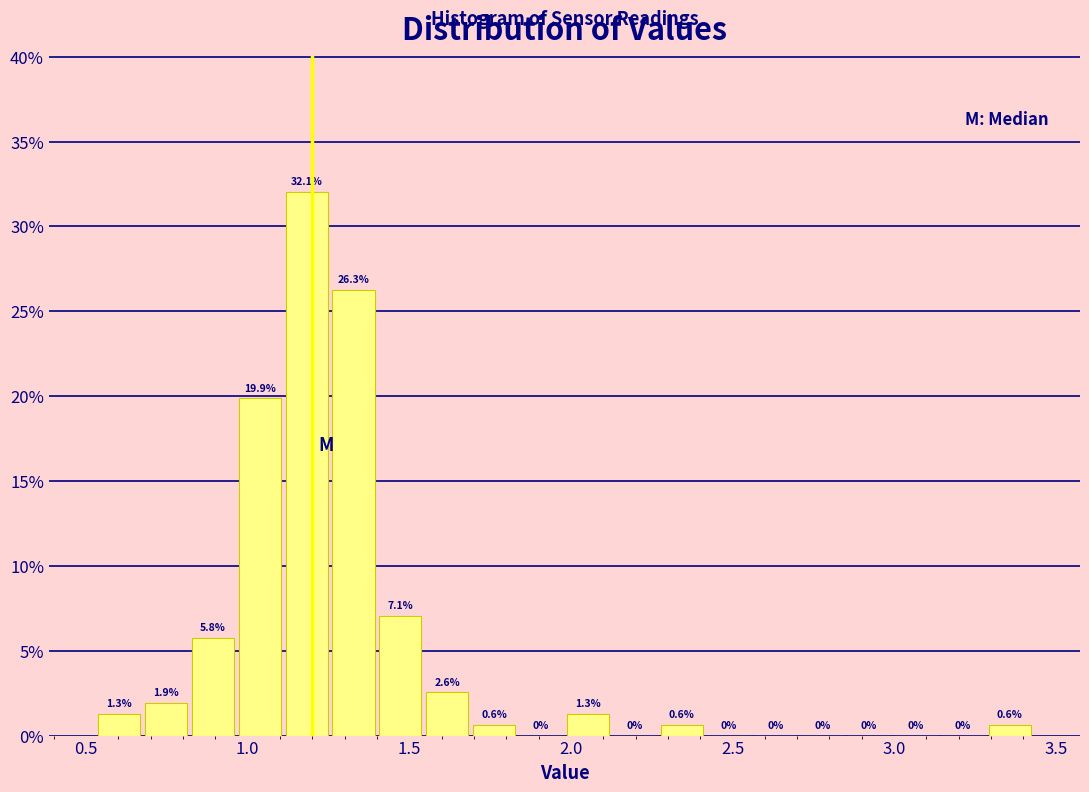

Read against the x-axis, roughly where is the centre of the tallest bar?

1.20